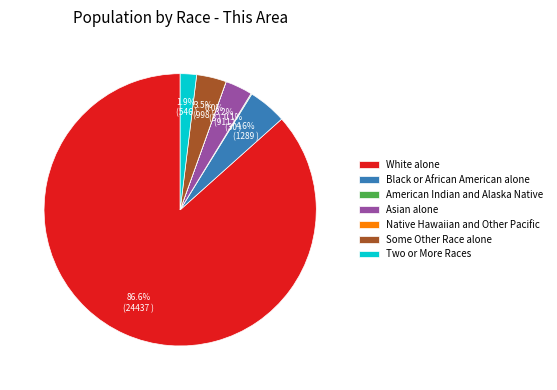

Between White alone and Black or African American alone, which is larger?

White alone